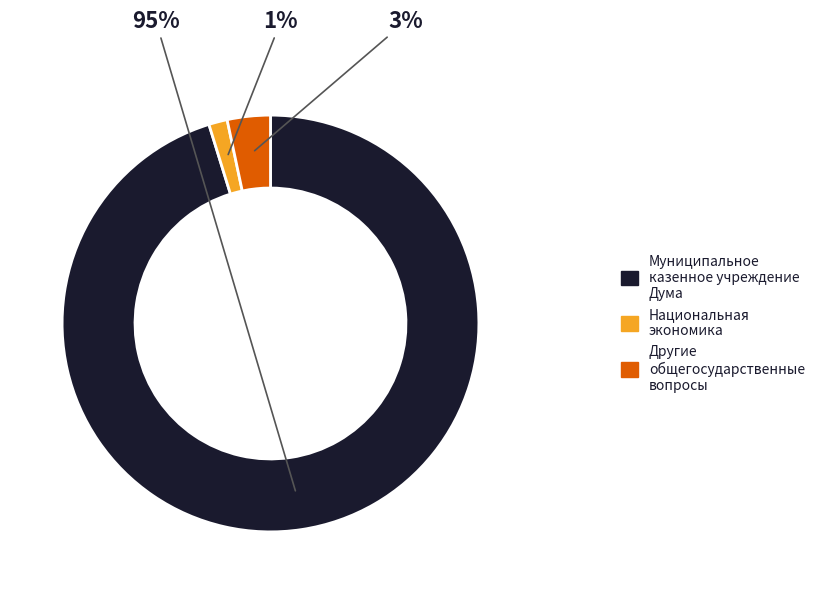

Between Национальная экономика and Муниципальное казенное учреждение Дума, which is larger?

Муниципальное казенное учреждение Дума